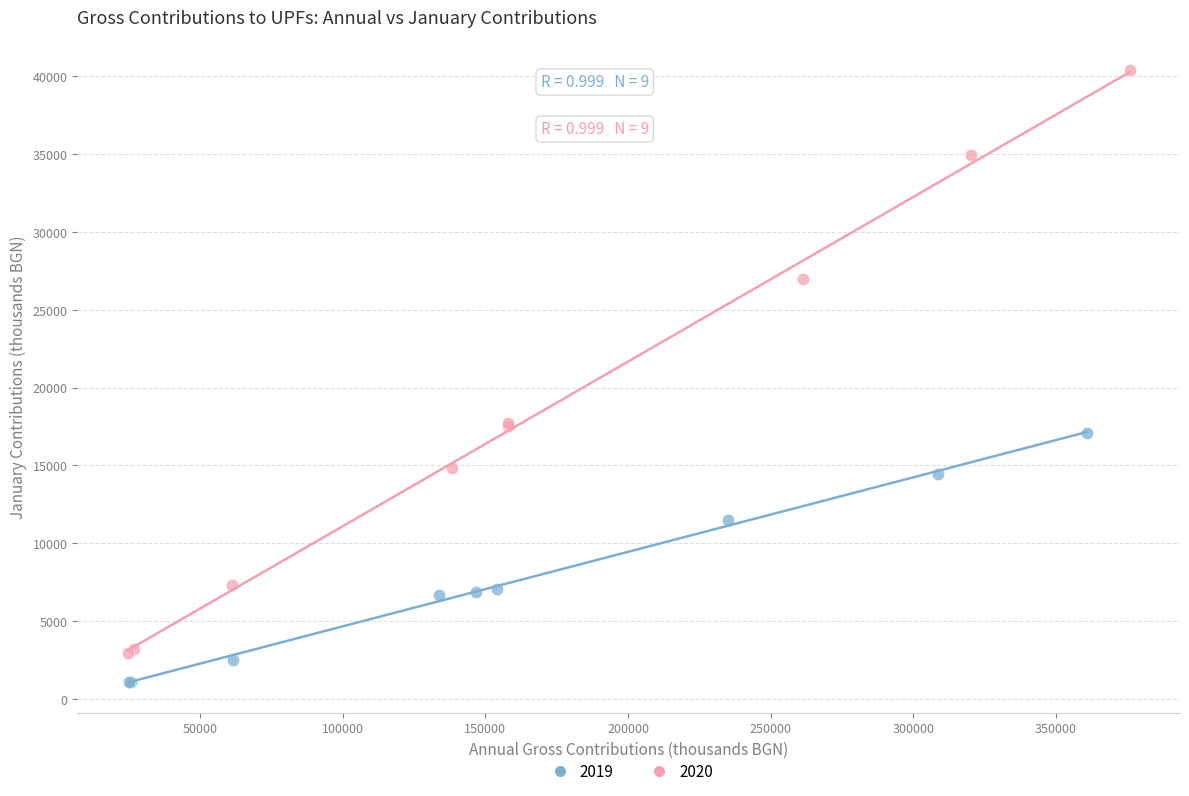

What are all the series names shown in the legend?

2019, 2020